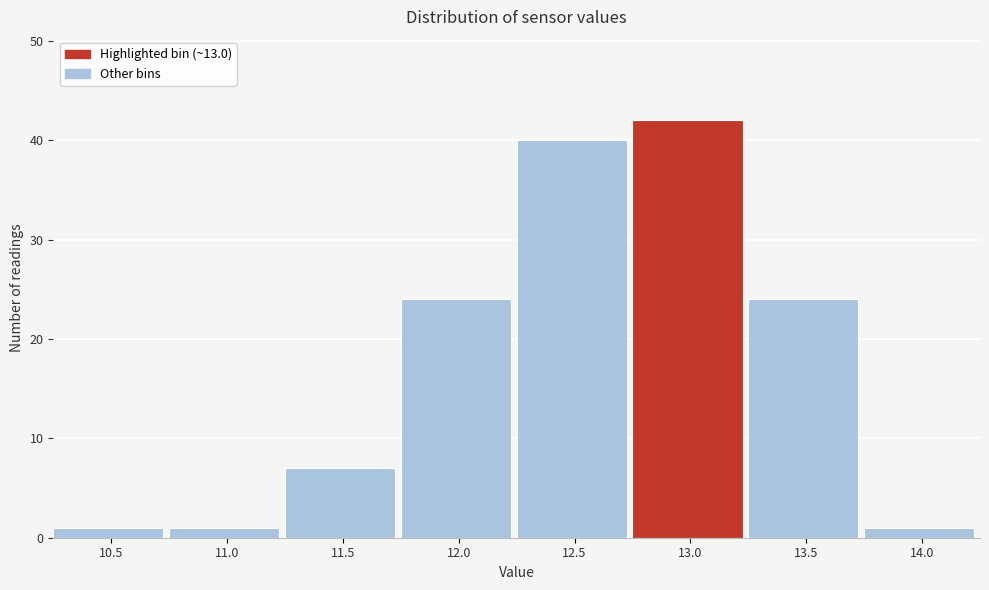

Reading left to right, what are all the values shown in this chart?

1	1	7	24	40	42	24	1